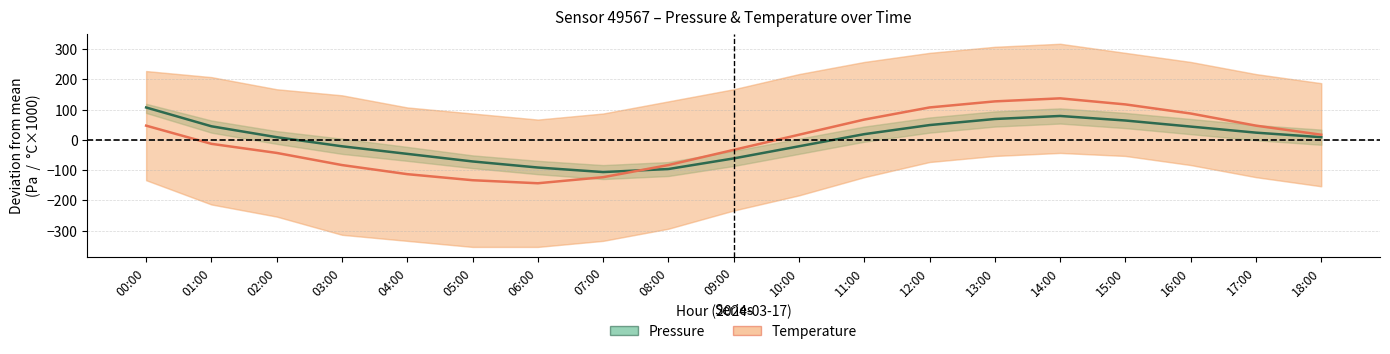

Is it true that Temperature deviation equals -43.2 at 02:00?

True